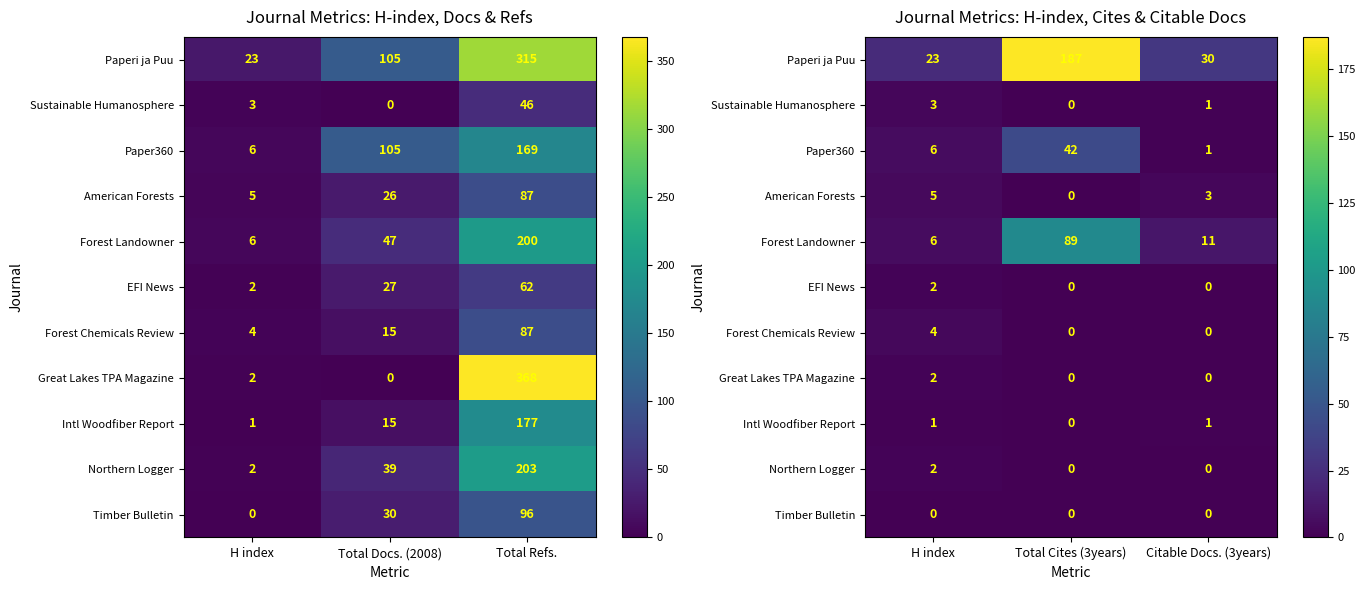

What is the total value across all series at H index?

54